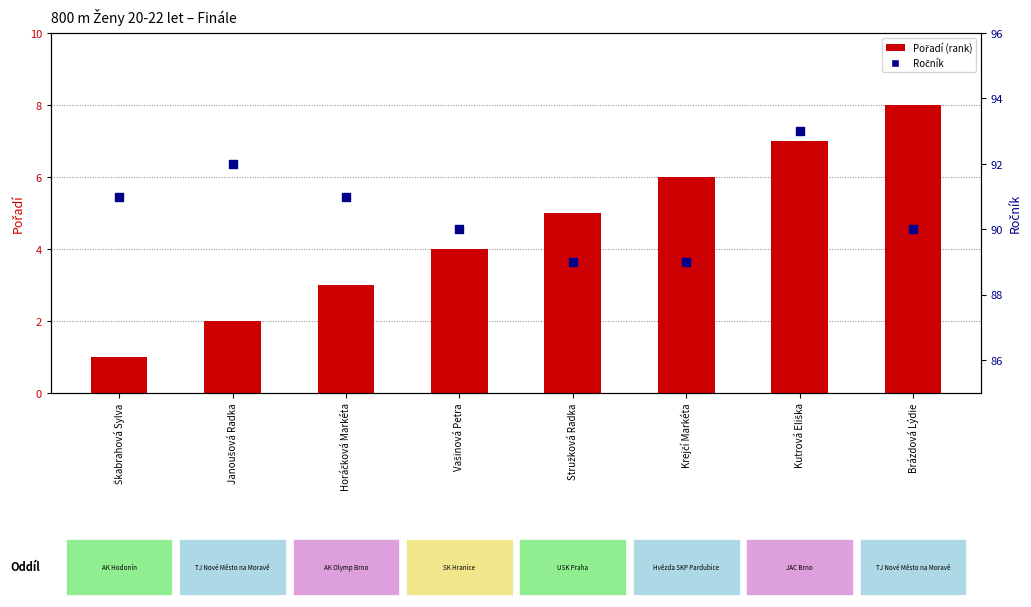

Is the value of Pořadí (rank) at Krejčí Markéta greater than the value of Ročník at Kutrová Eliška?

No